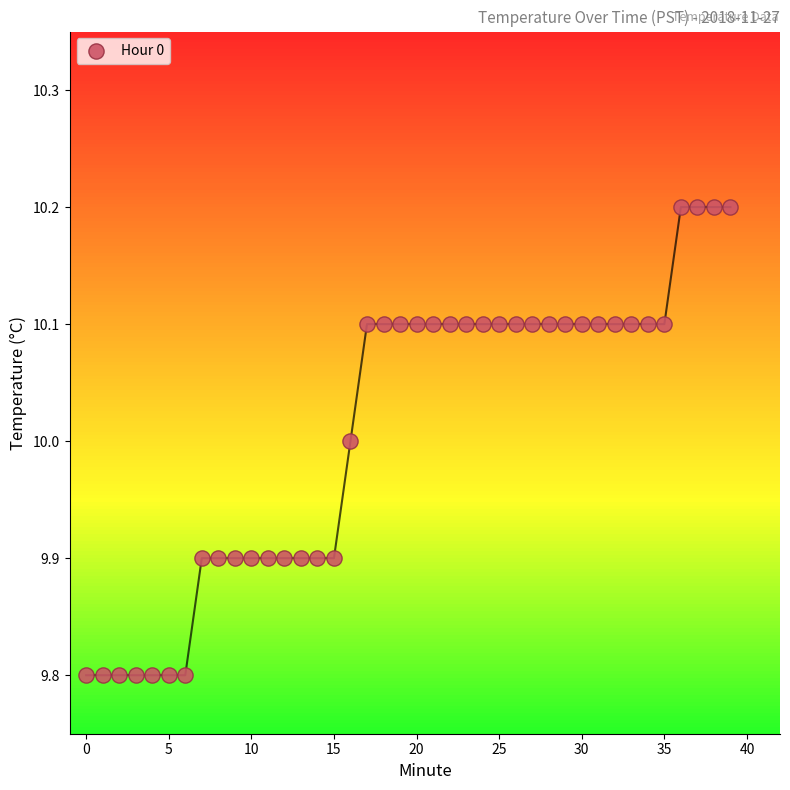

What is the range of Y values (max minus min)?

0.4